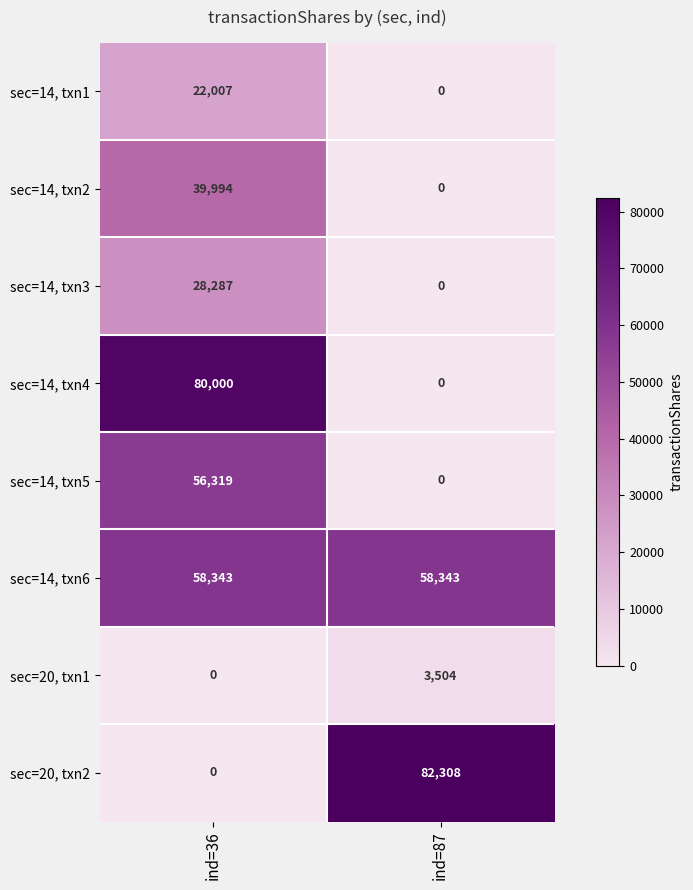

Rank the series by their maximum value, from lowest to highest.

sec=20, txn1, sec=14, txn1, sec=14, txn3, sec=14, txn2, sec=14, txn5, sec=14, txn6, sec=14, txn4, sec=20, txn2